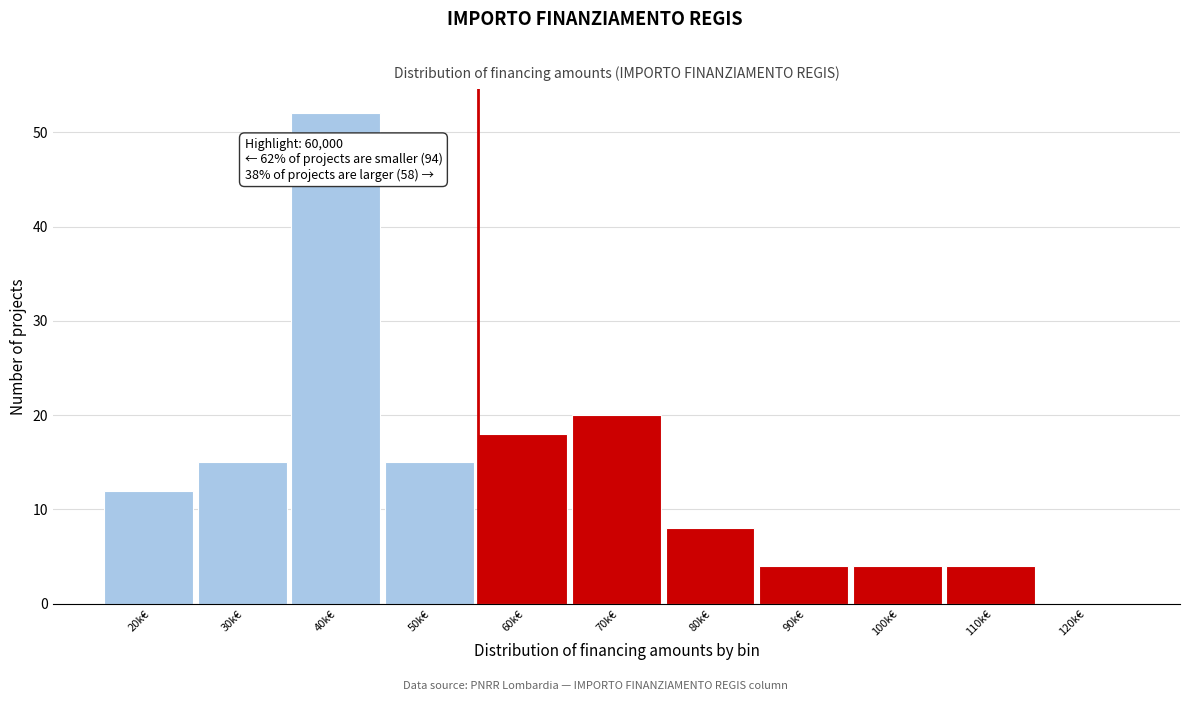

Reading left to right, extract all data points from this chart.

20k€=12	30k€=15	40k€=52	50k€=15	60k€=18	70k€=20	80k€=8	90k€=4	100k€=4	110k€=4	120k€=0